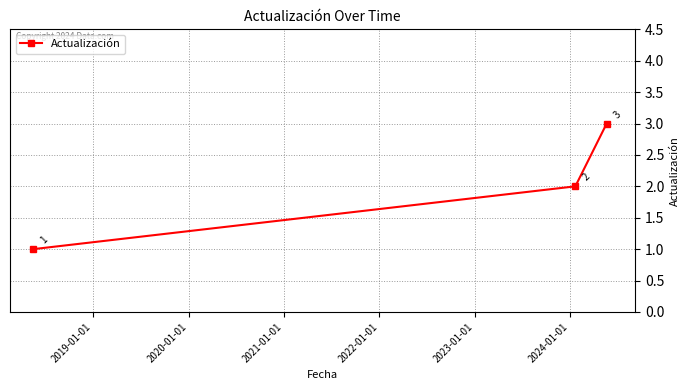

What is the maximum value shown in the chart?

3